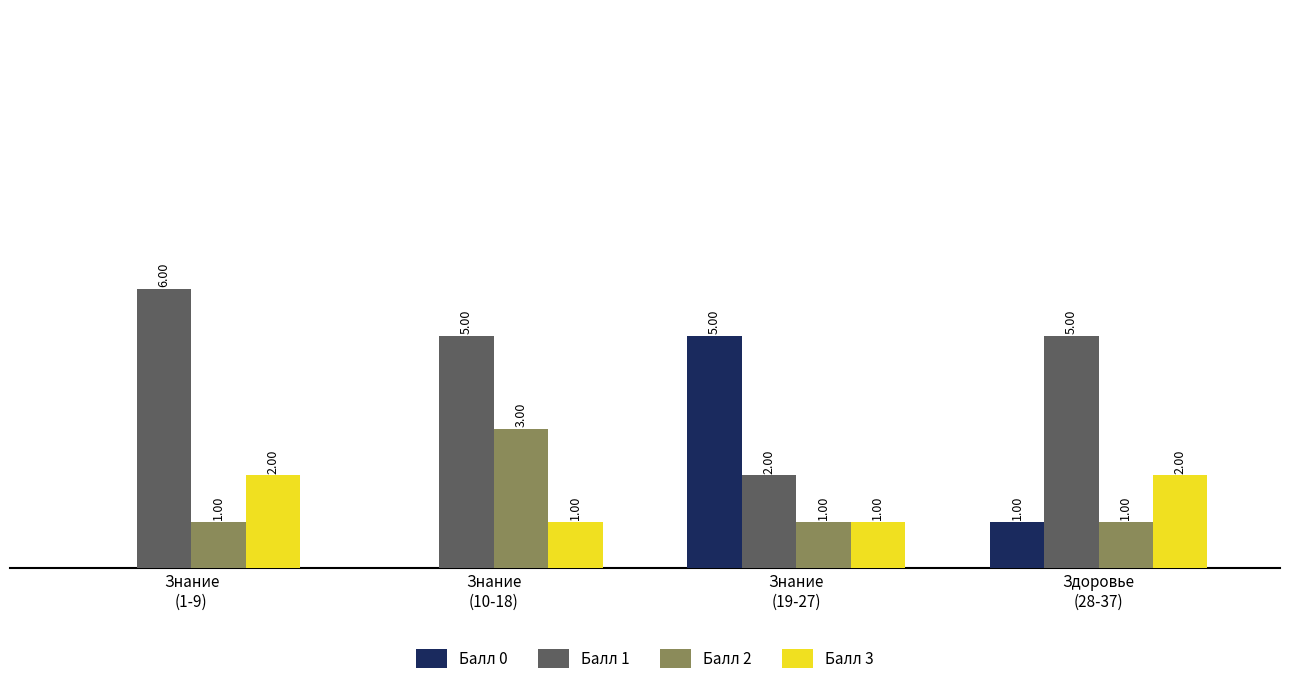

Which series has the largest total across all categories?

Балл 1